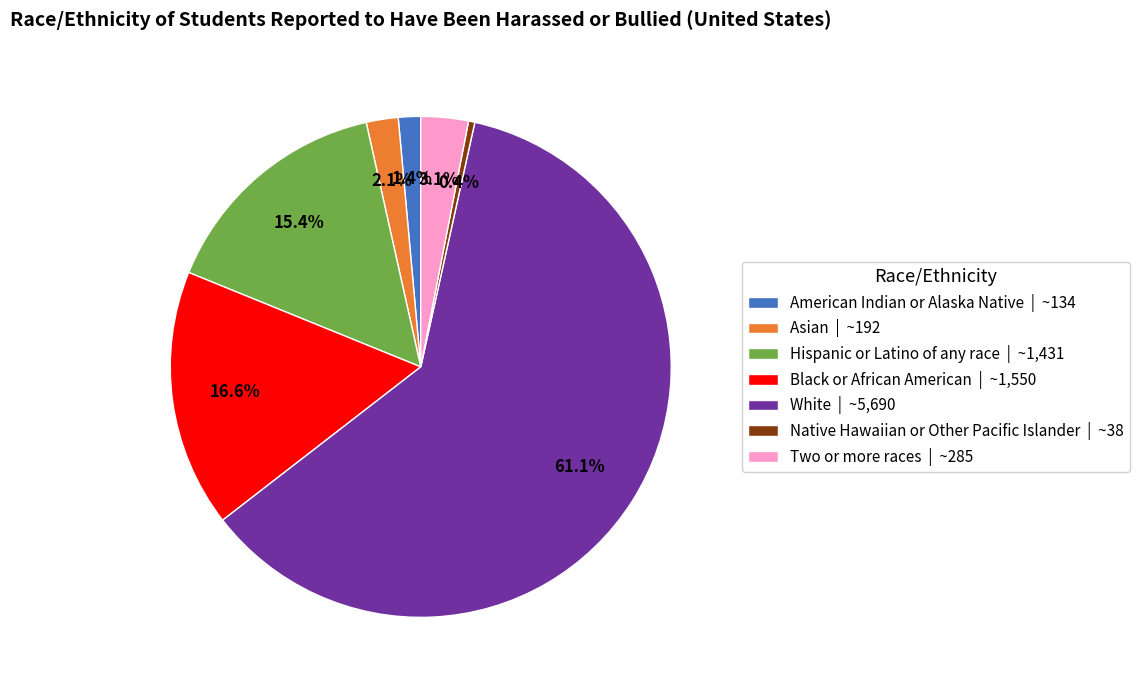

To the nearest percent, what portion does American Indian or Alaska Native represent?

1%